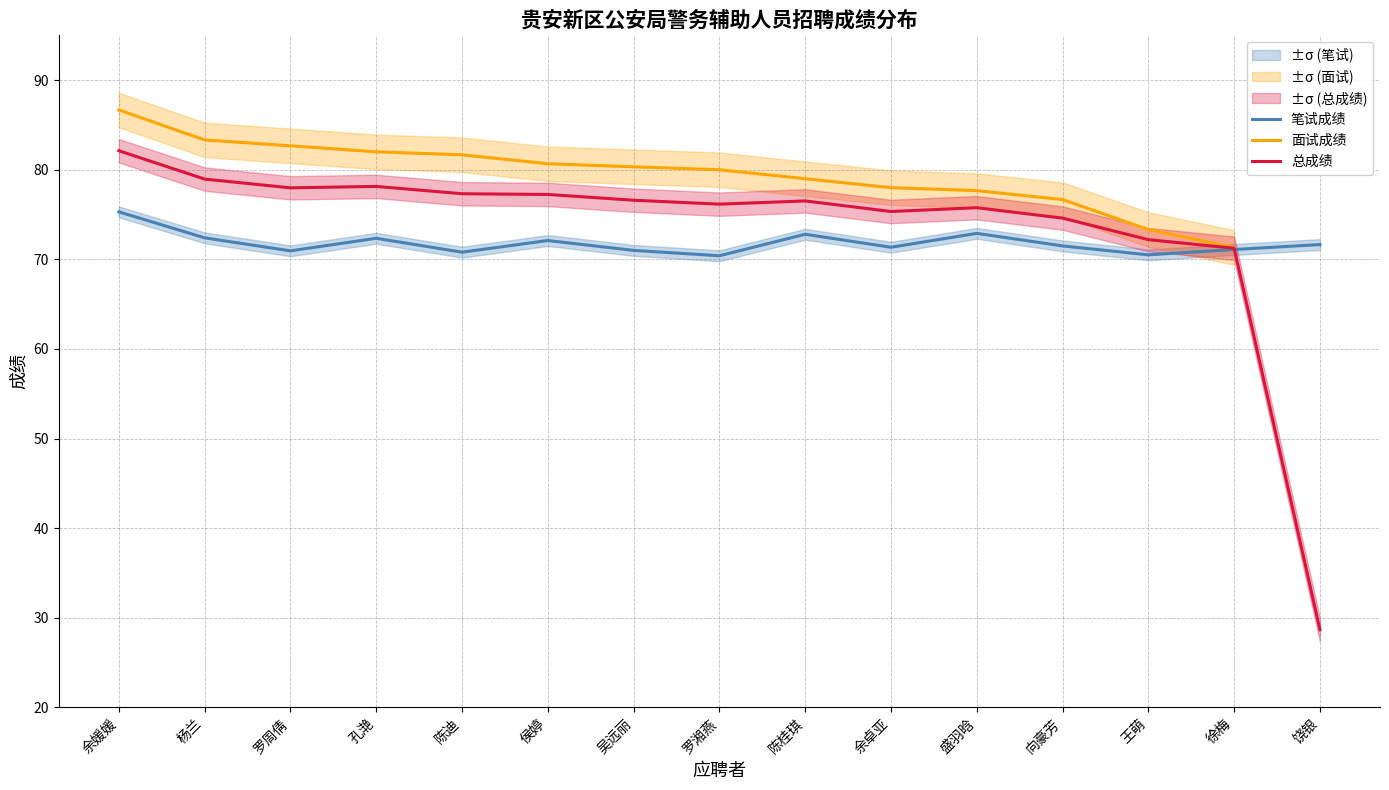

Is the value of 面试成绩 at 向豪芳 greater than the value of 总成绩 at 陈迪?

No